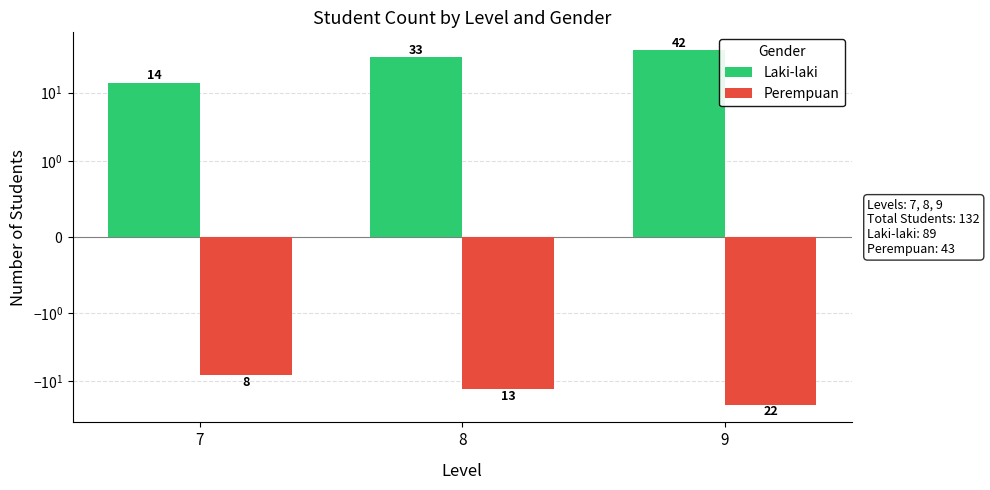

Are the bars grouped side by side (vs. stacked)?

Yes